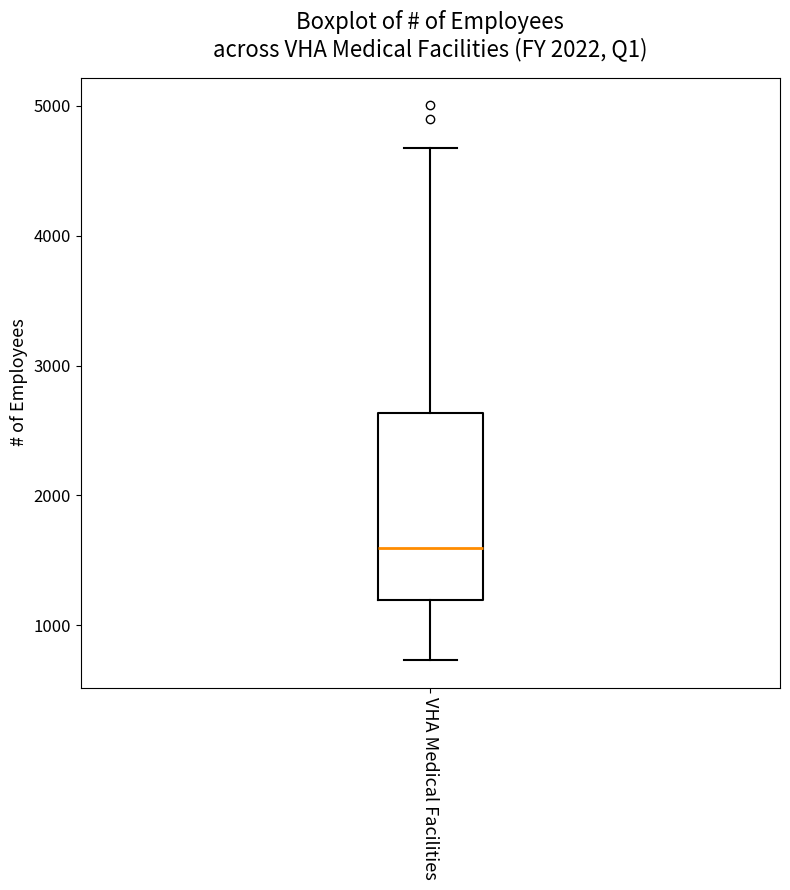

Transcribe this box plot: give where the median line is, the range the box spans, and where the two whiskers end, as read against the y-axis. The values are not printed on the chart, so give them approximately, as read against the axis.

median 1600, box 1200 to 2600, whiskers 700 to 4700